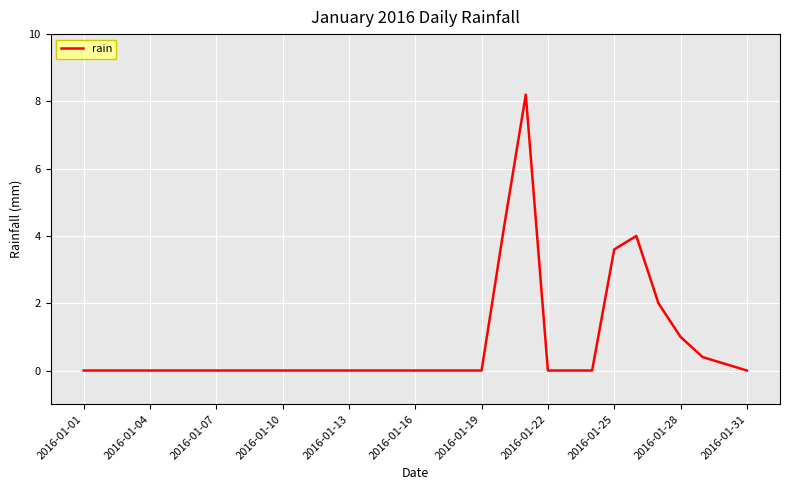

What is the difference between the maximum and minimum values?

8.2